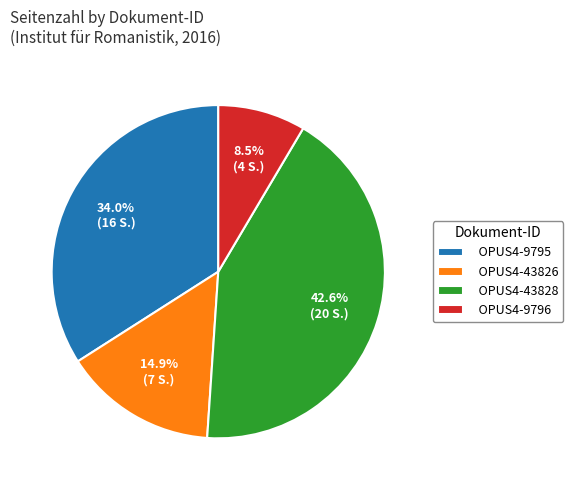

To the nearest percent, what is the average slice percentage?

25%